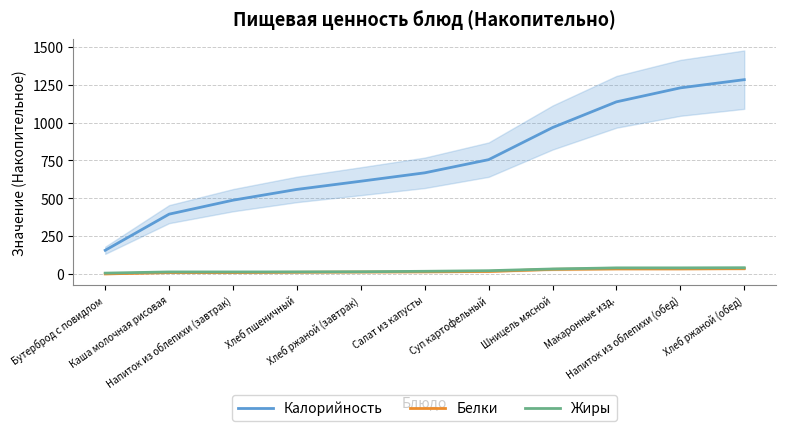

List the series in order of their peak value, lowest first.

Белки, Жиры, Калорийность